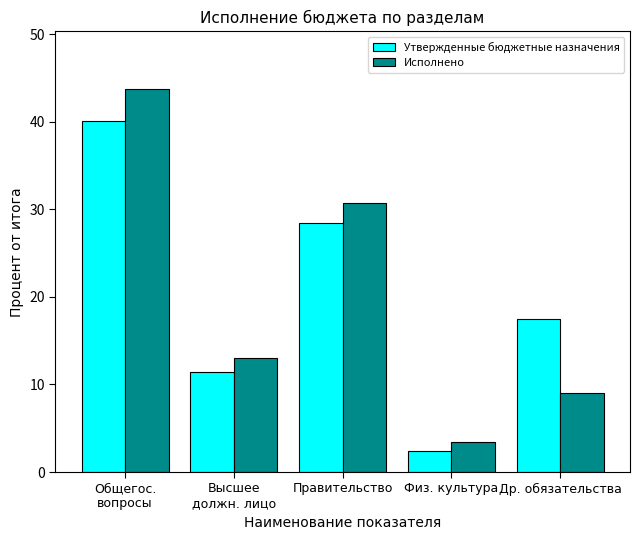

The value of Утвержденные бюджетные назначения at Общегос.
вопросы is 22.8. True or false?

False